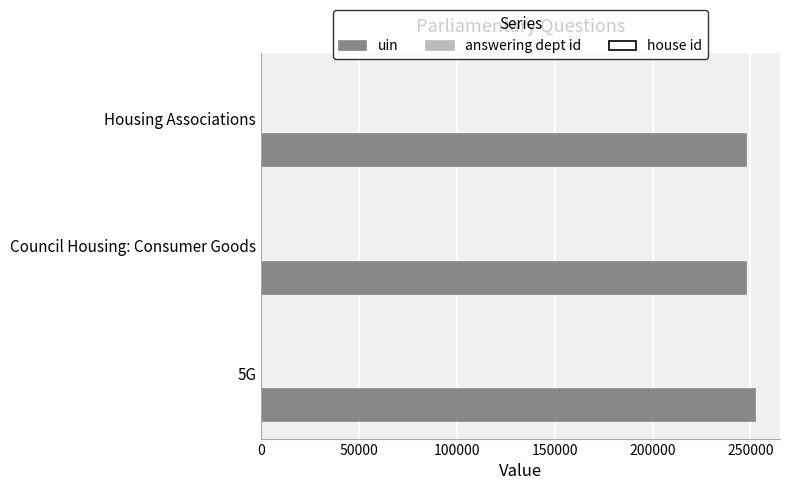

What is the sum of all uin values?

747609